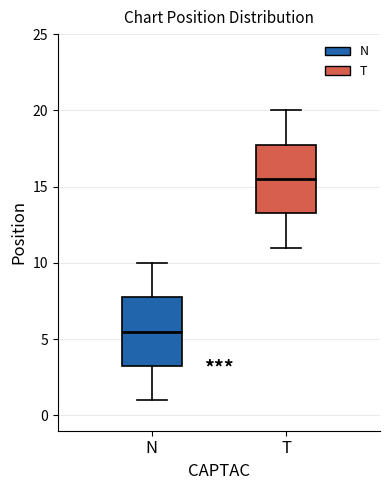

Which box has the lowest median line?

N